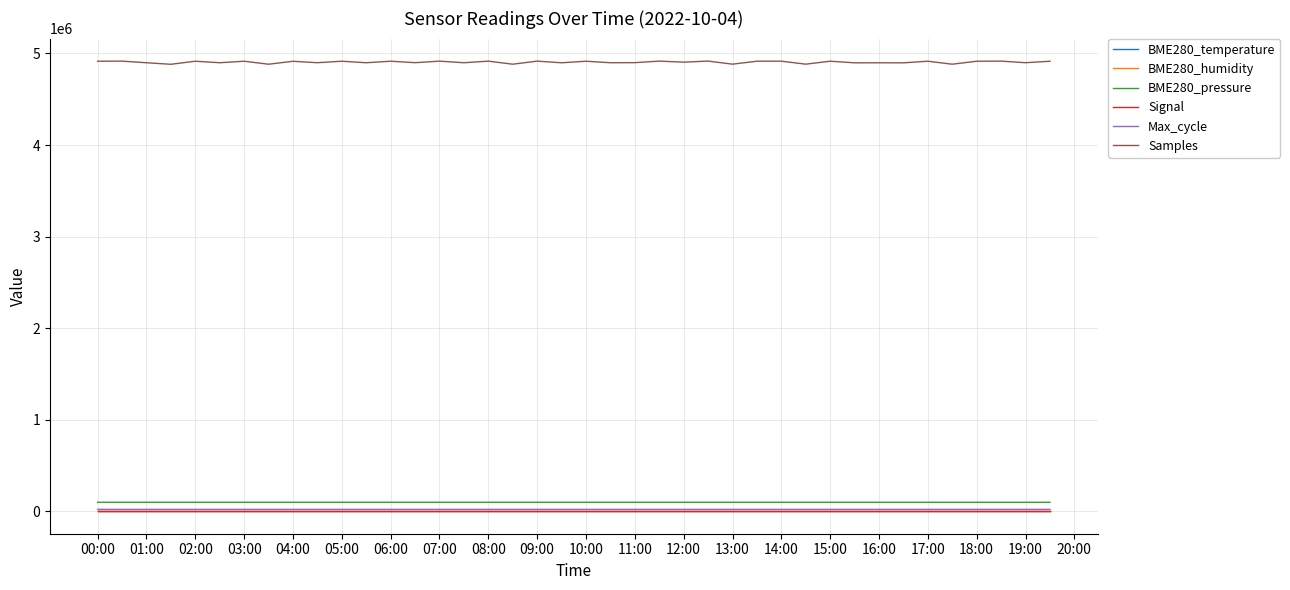

True or false: BME280_humidity and BME280_pressure intersect in this chart.

False